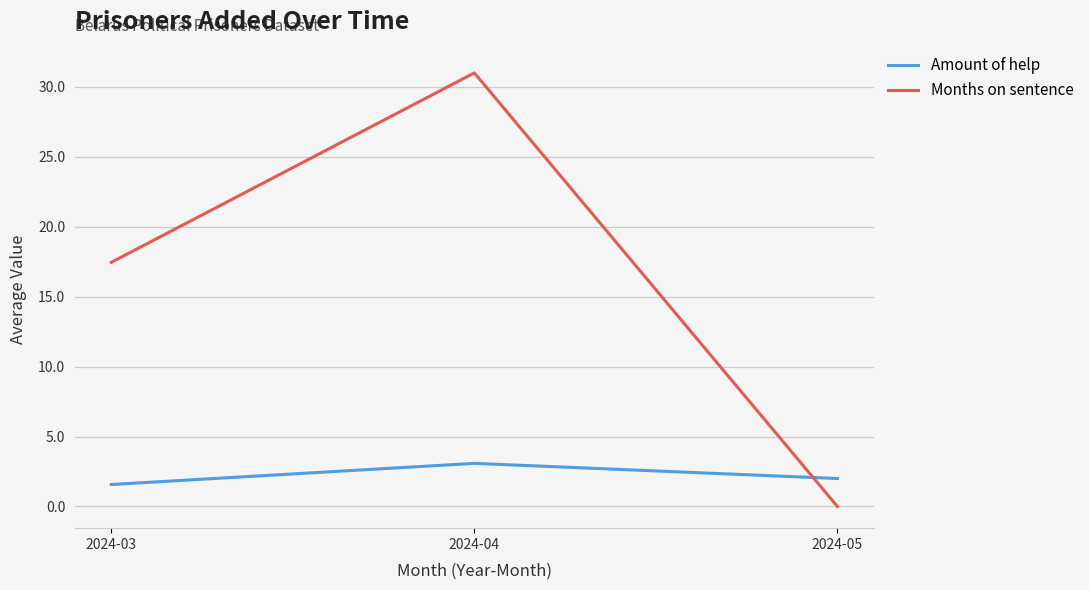

Where does the Months on sentence series first go above 17?

2024-03